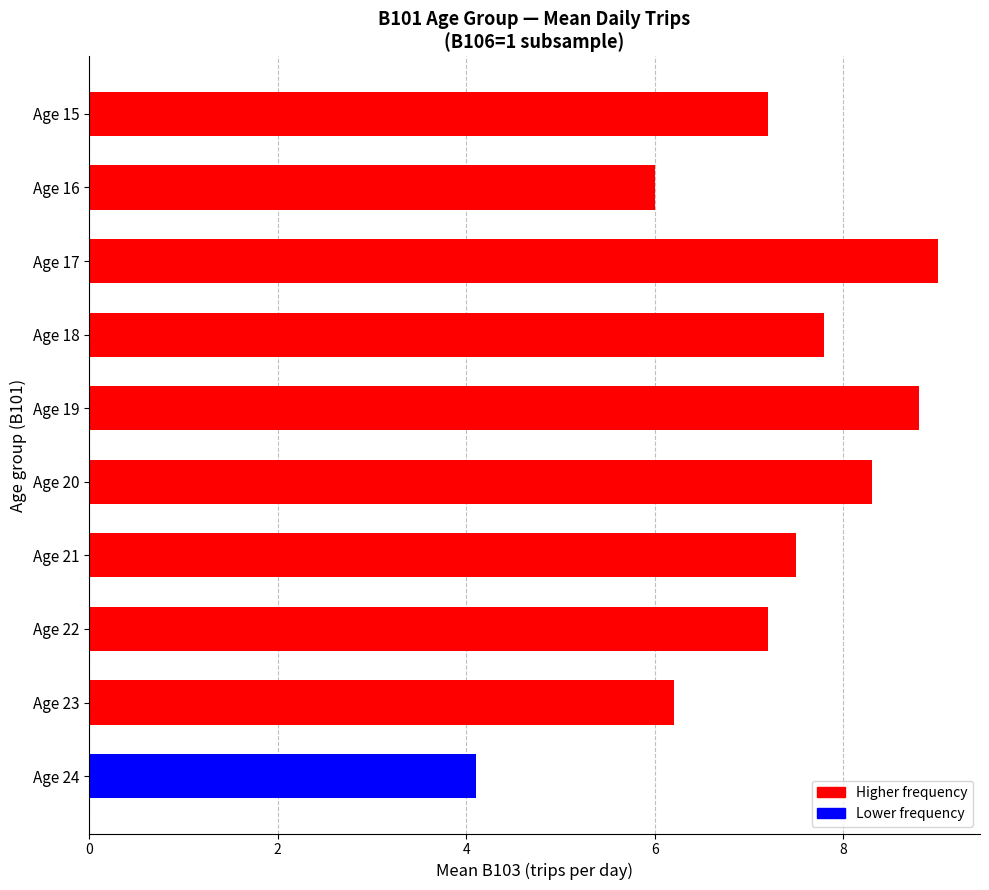

What is the smallest value displayed?

4.1